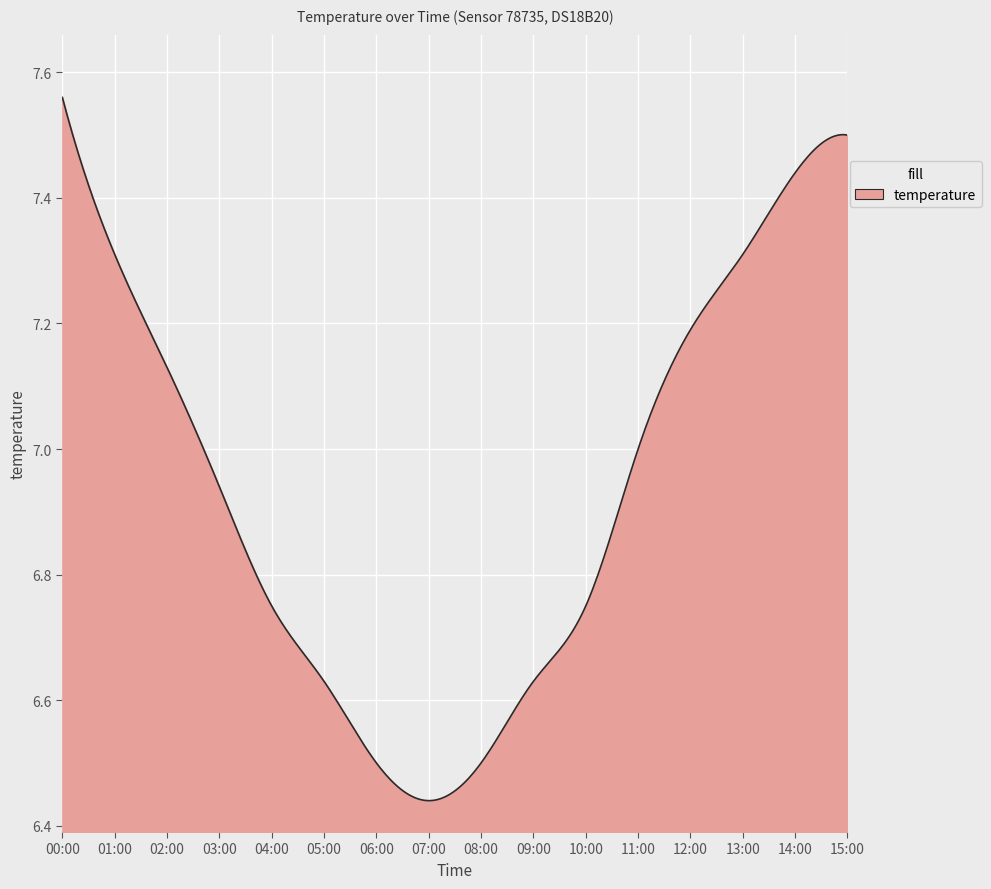

How many points are lower than both their immediate neighbors (excluding endpoints)?

1